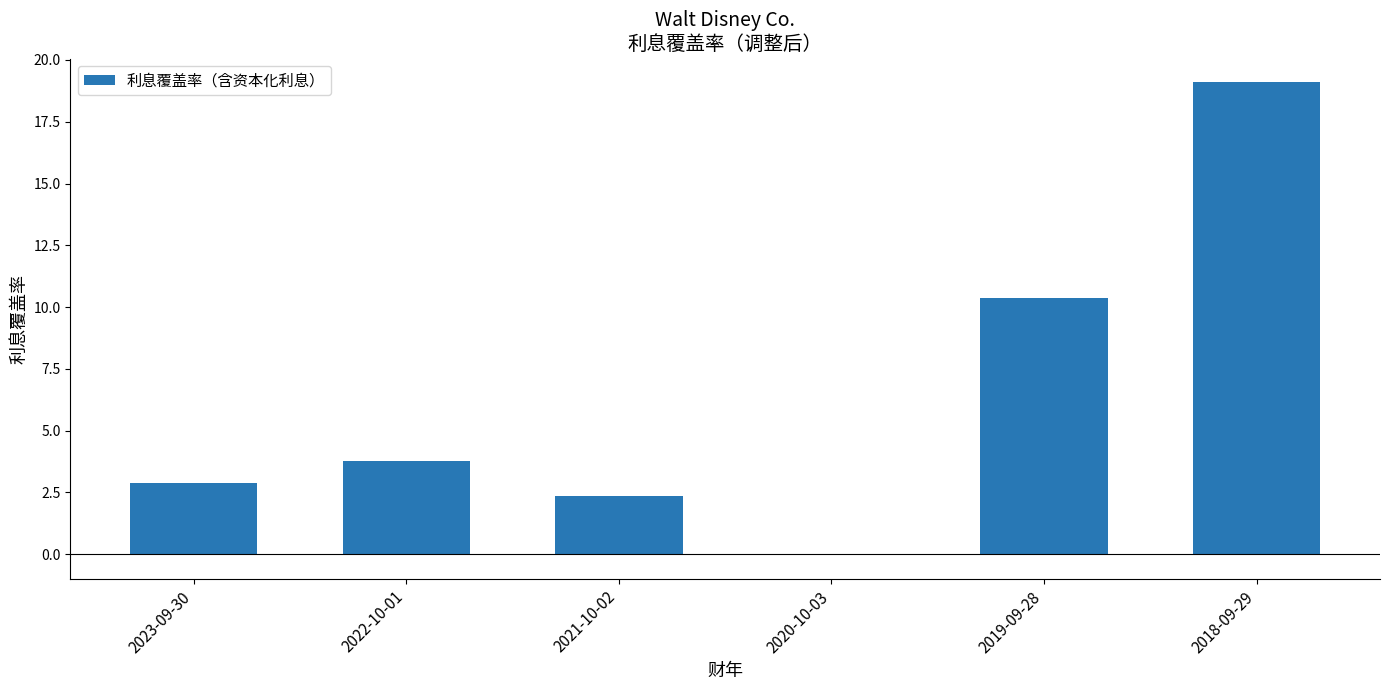

Between 2018-09-29 and 2020-10-03, which is larger?

2018-09-29